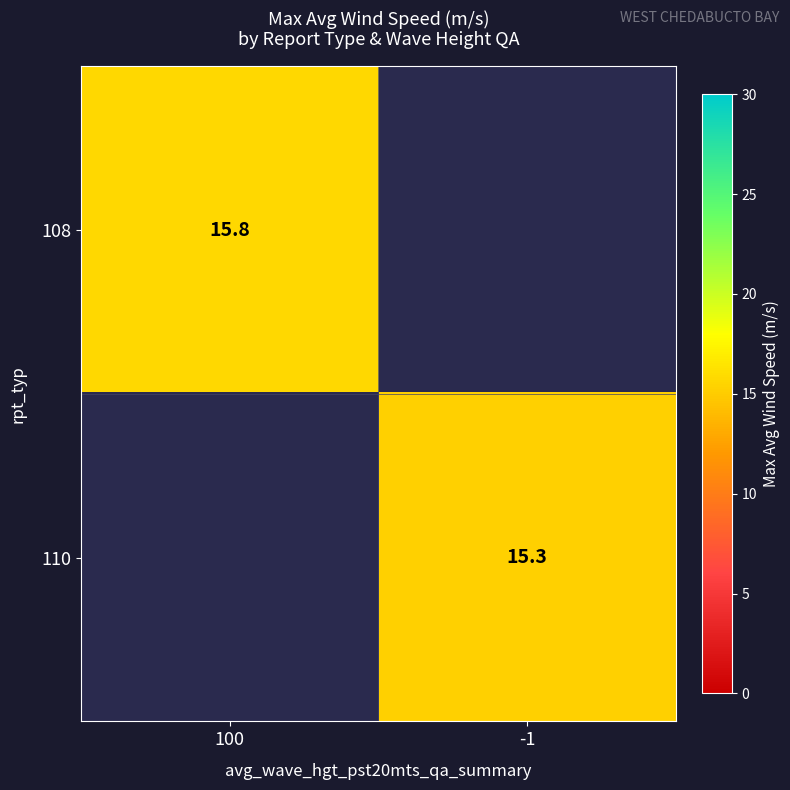

The 110 series shows 23.2 at -1. True or false?

False